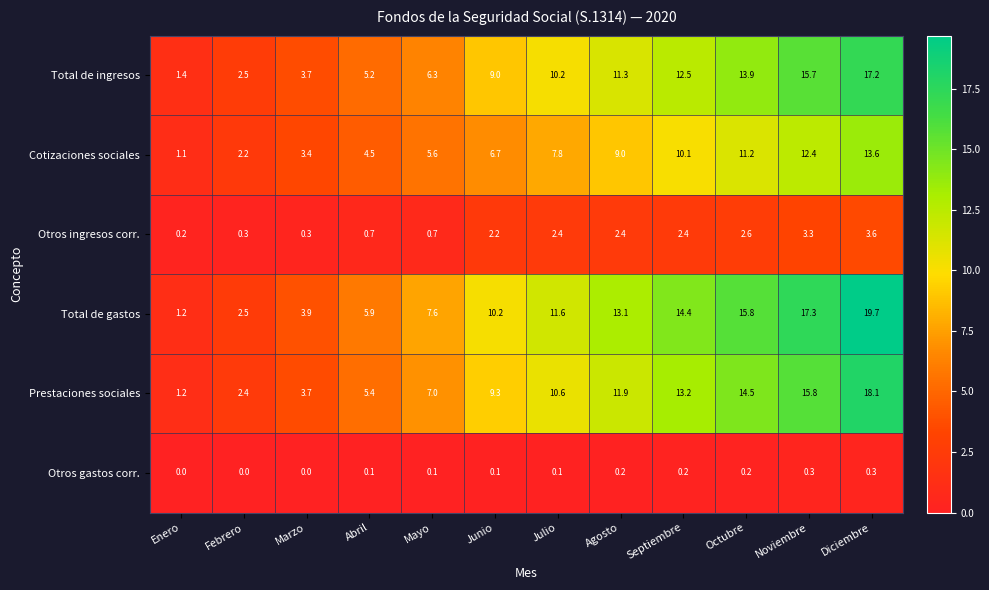

Between Marzo and Junio, which series saw the biggest shift?

Total de gastos